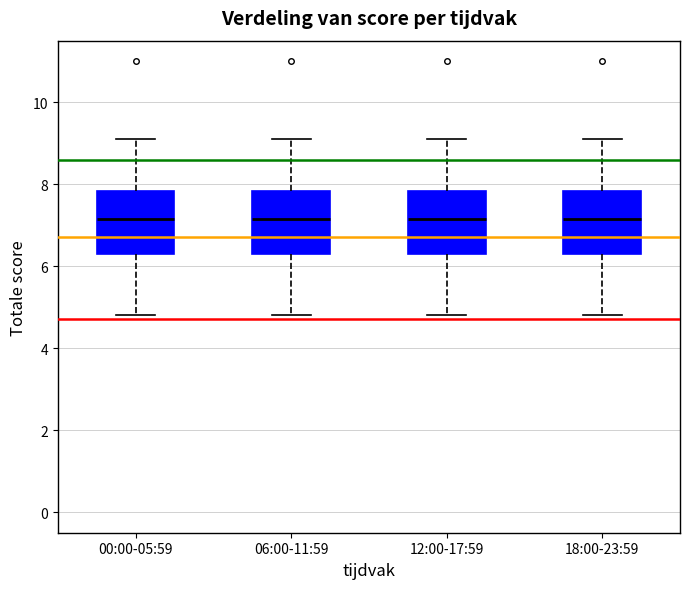

Reading left to right, read every box against the y-axis: the position of its median line, the range the box covers, and the ends of its whiskers. The values are not printed on the chart, so give them approximately, as read against the axis.

00:00-05:59: median 7.2, box 6.4 to 7.8, whiskers 4.8 to 9.2
06:00-11:59: median 7.2, box 6.4 to 7.8, whiskers 4.8 to 9.2
12:00-17:59: median 7.2, box 6.4 to 7.8, whiskers 4.8 to 9.2
18:00-23:59: median 7.2, box 6.4 to 7.8, whiskers 4.8 to 9.2